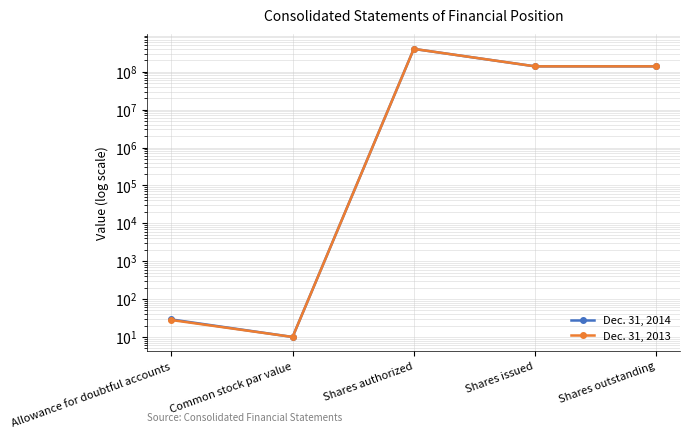

What is the average value of the Dec. 31, 2013 series?

135452937